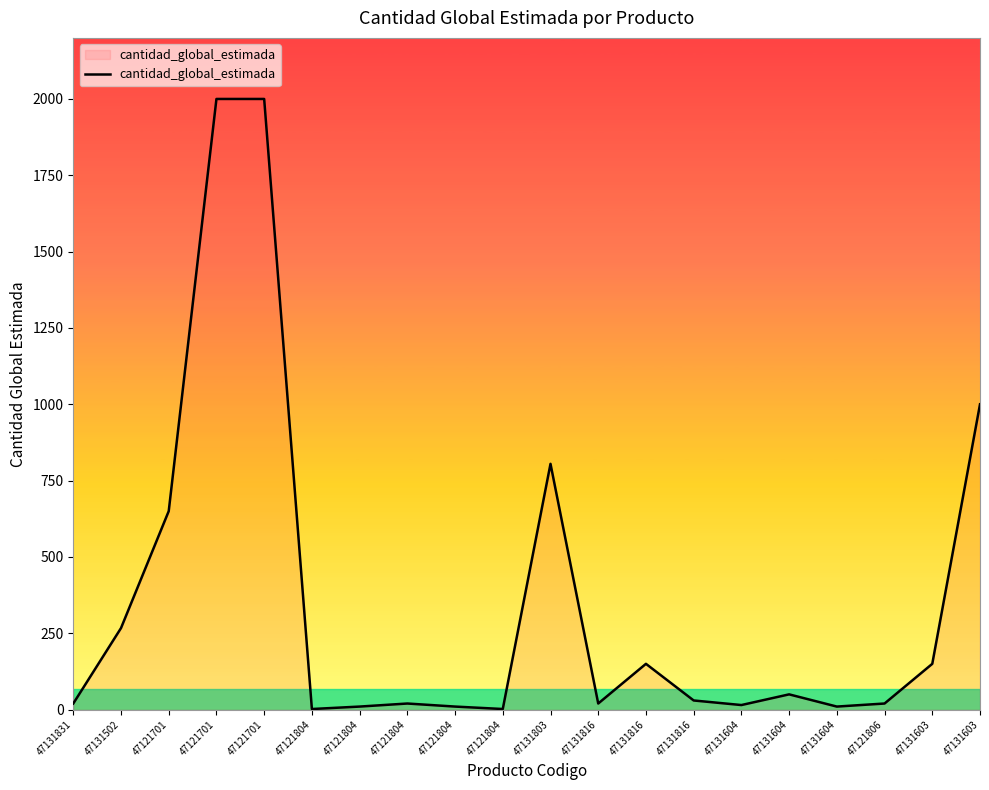

How many categories are shown in the chart?

20